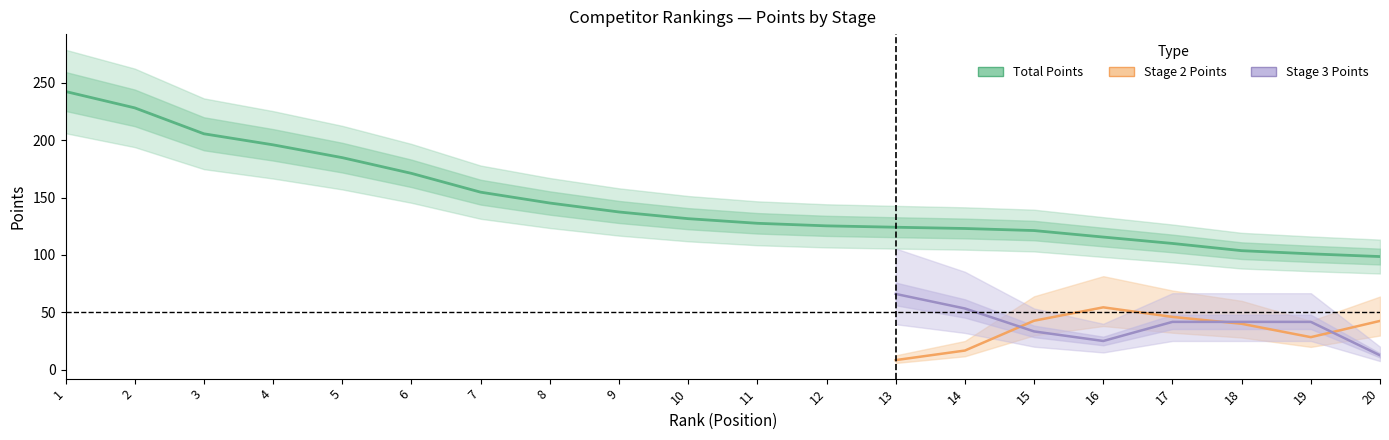

Is this an area chart (filled region under the line)?

No